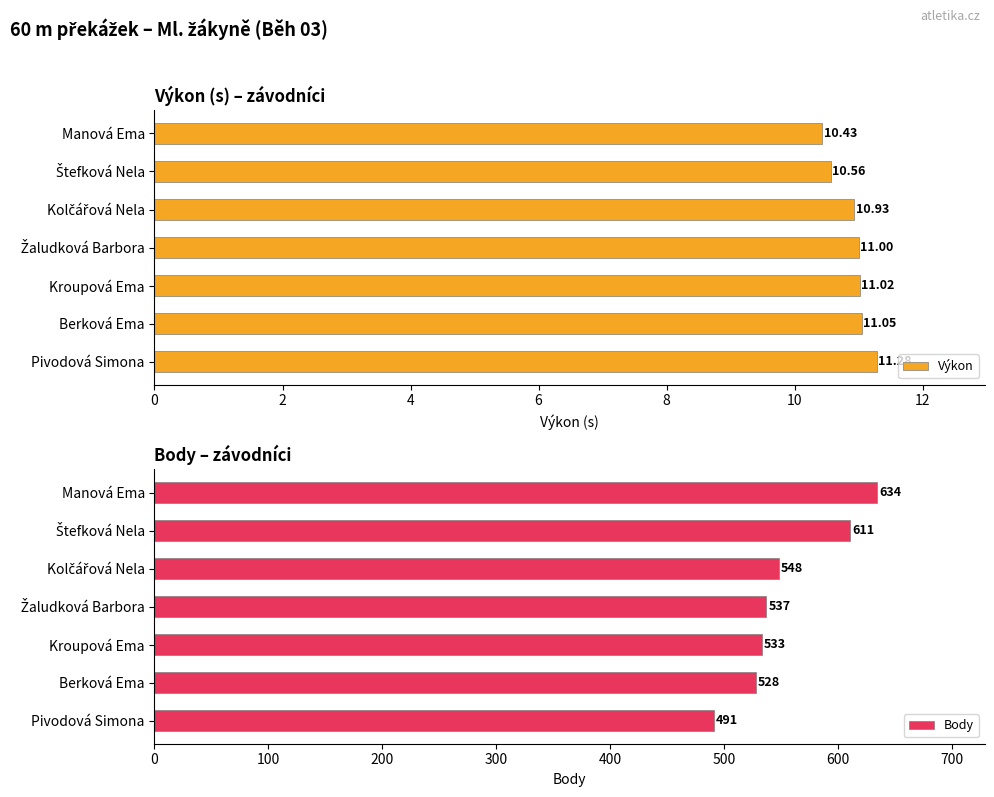

List the series in order of their peak value, lowest first.

Výkon, Body